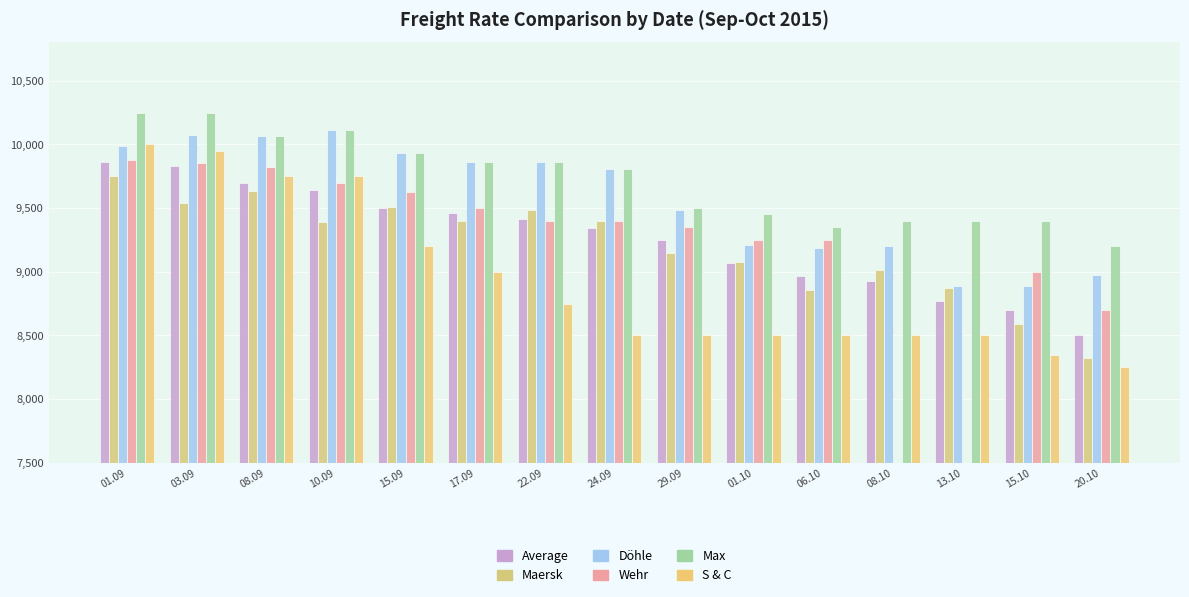

What is the value of the Max bar at the 3rd from the left?

10063.0